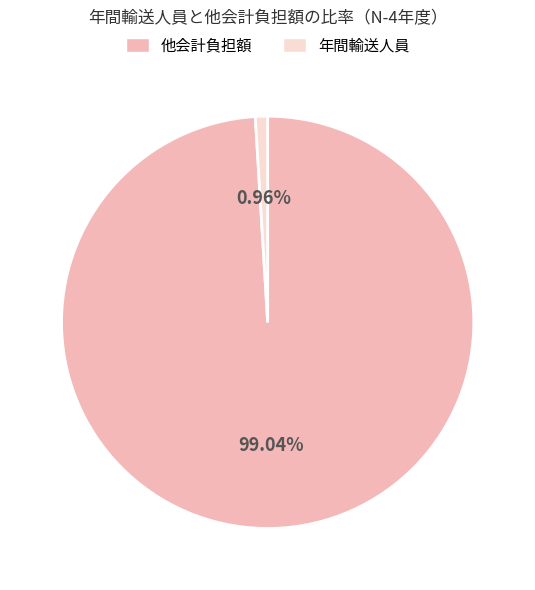

Does any single category account for the majority?

Yes